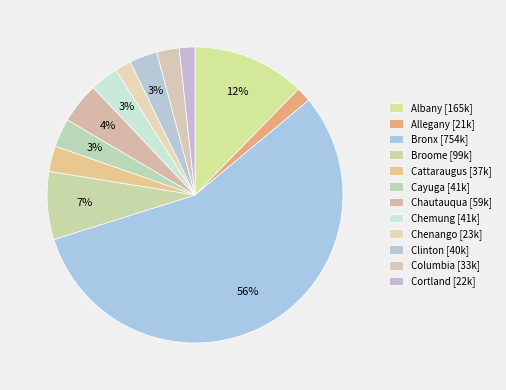

To the nearest percent, what portion does Chautauqua represent?

4%